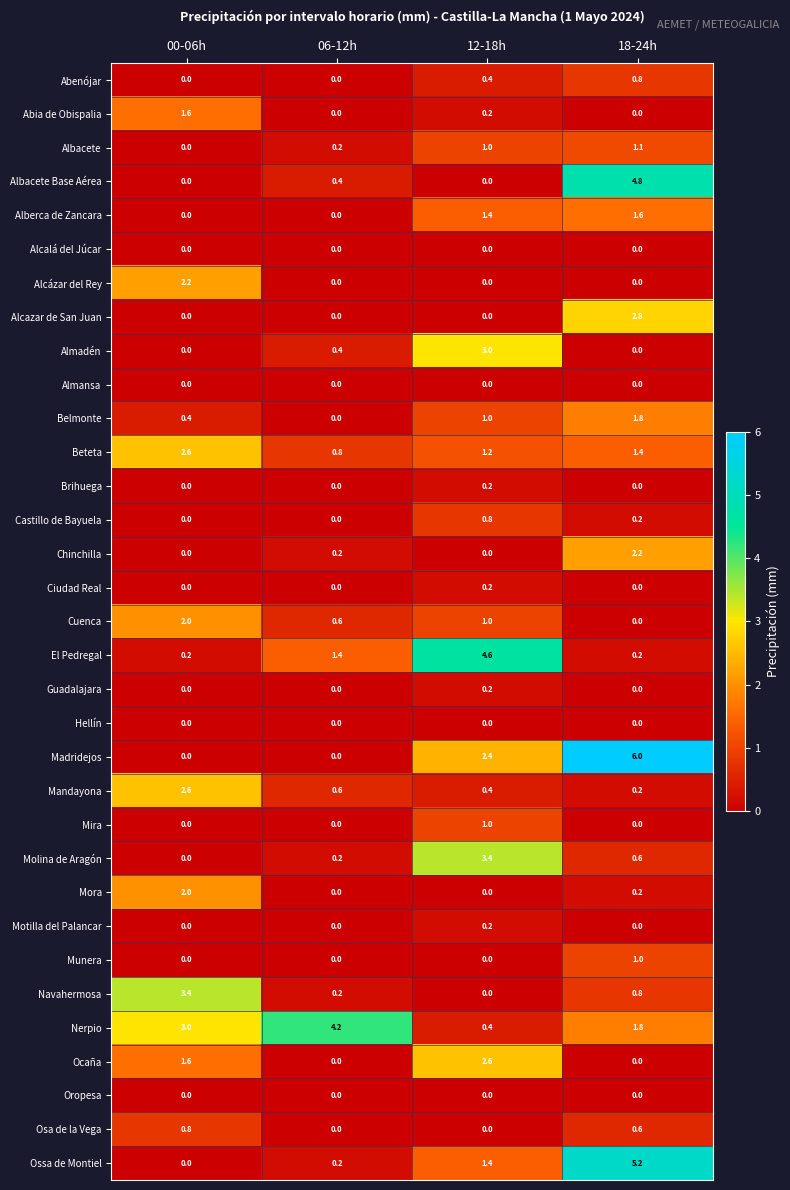

Count the number of categories in the chart.

4